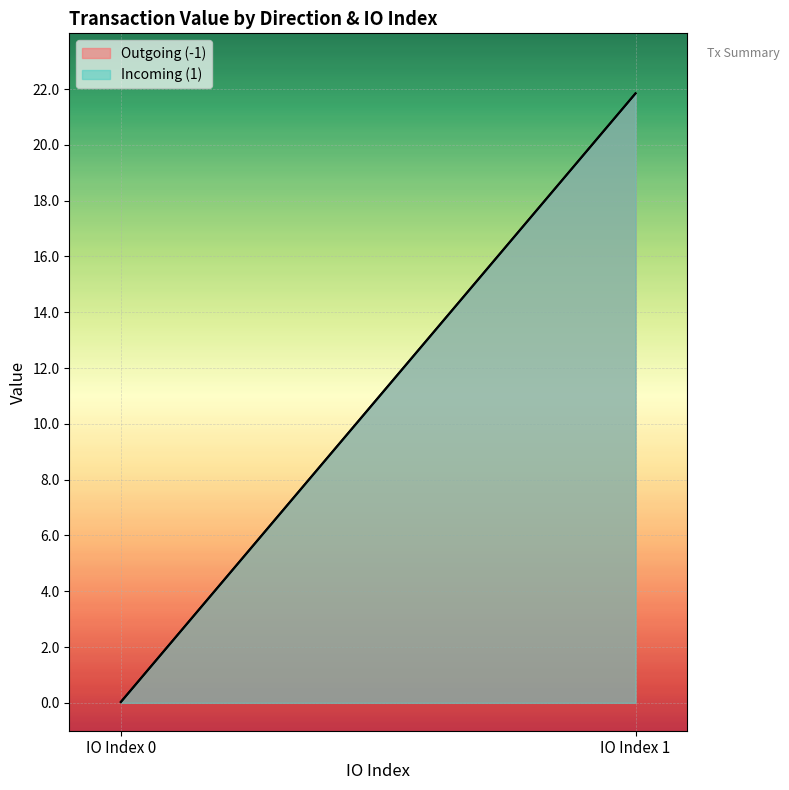

Reading right to left, extract all data points from this chart.

io_index: 1=1.0	1=0.0	-1=1.0	-1=0.0
value: 1=21.8	1=0.0	-1=21.8	-1=0.0